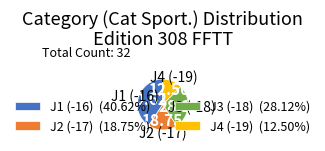

Count the number of slices in the pie.

4